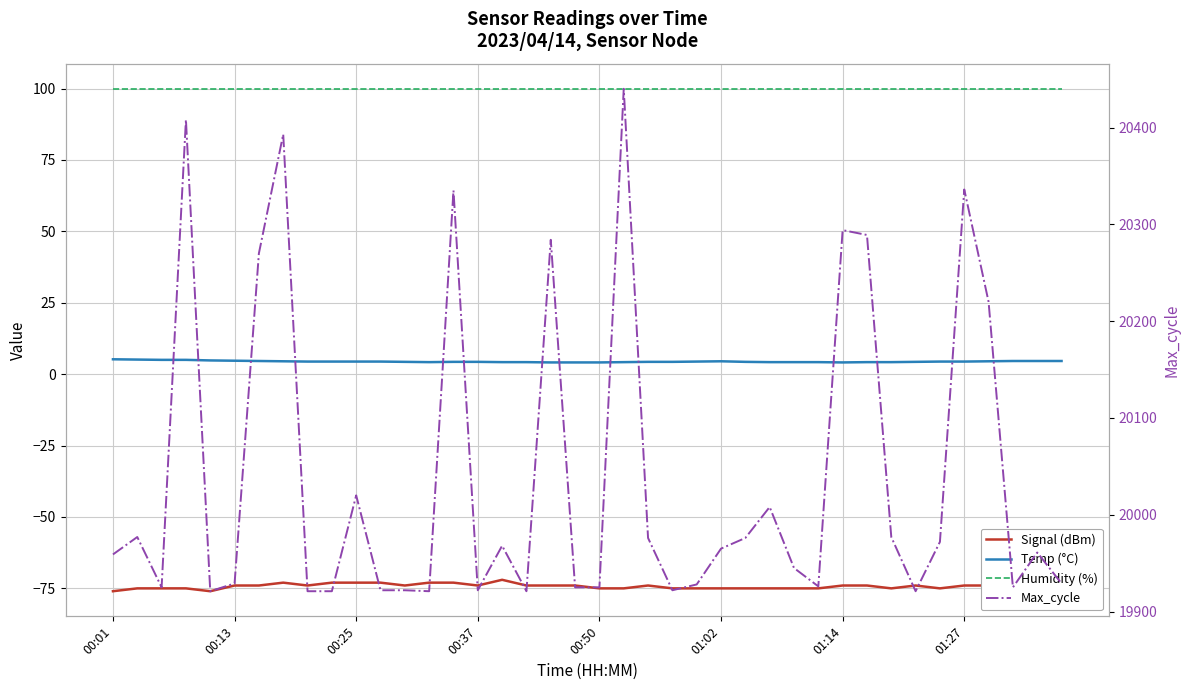

Is the value of Max_cycle at 33 greater than the value of Temp (°C) at 35?

Yes